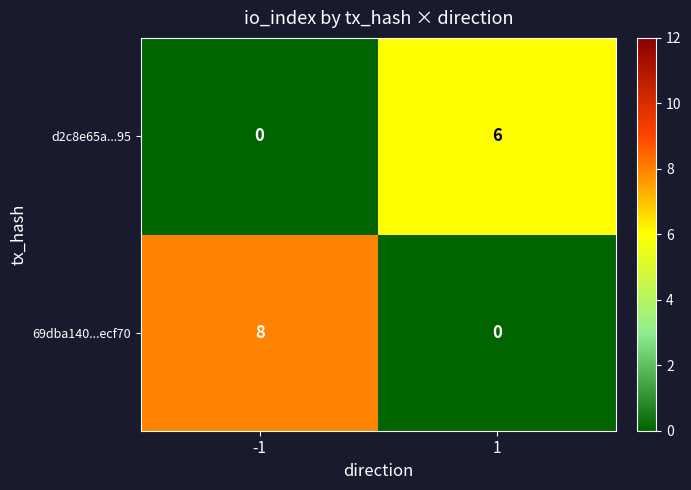

At how many categories does at least one series exceed 0?

2